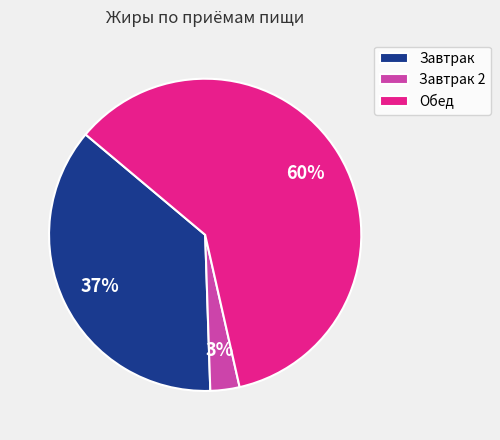

Is the sum of Завтрак and Завтрак 2 greater than half?

No